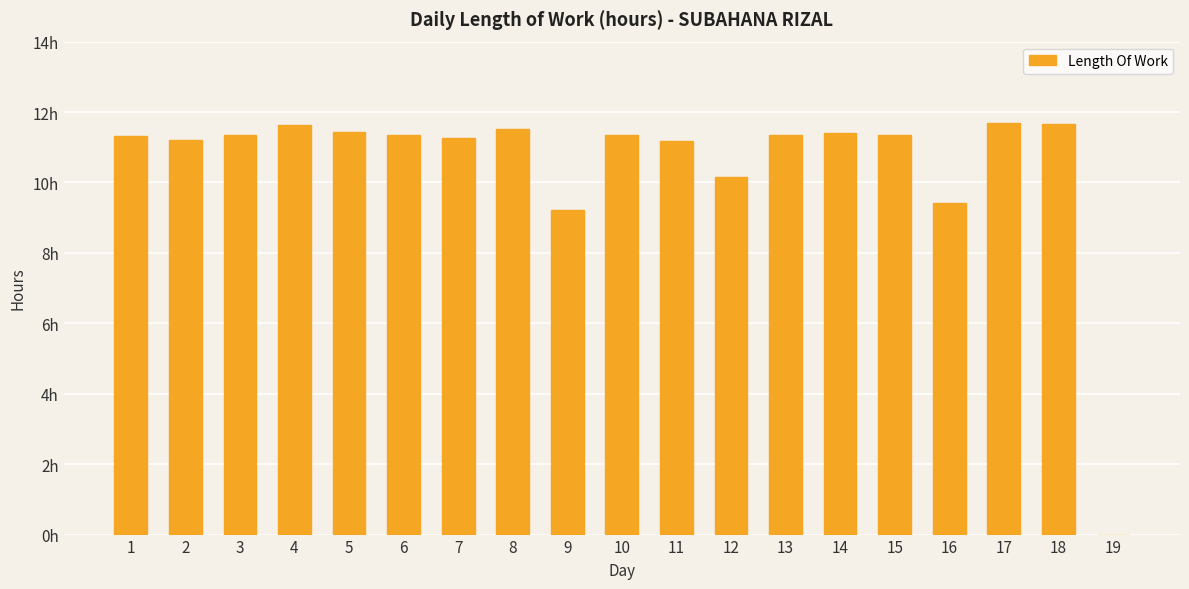

Are the bars horizontal?

No